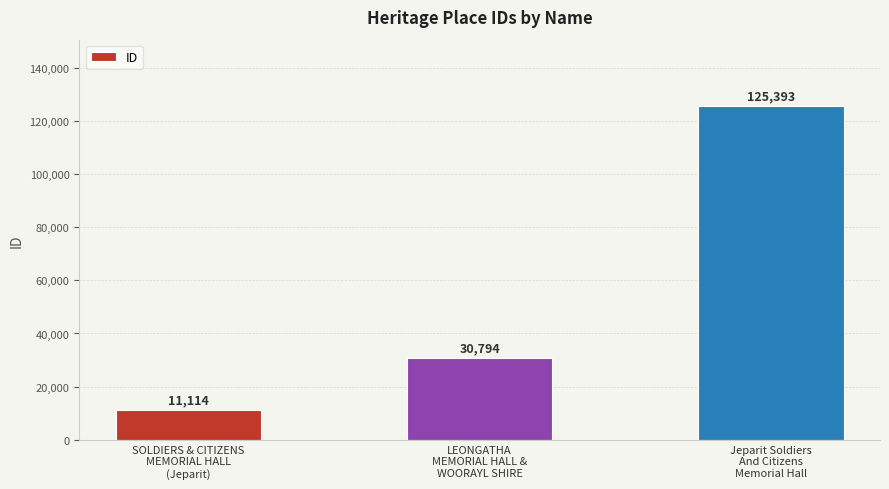

List the labels in order of value, largest first.

Jeparit Soldiers
And Citizens
Memorial Hall, LEONGATHA
MEMORIAL HALL &
WOORAYL SHIRE, SOLDIERS & CITIZENS
MEMORIAL HALL
(Jeparit)